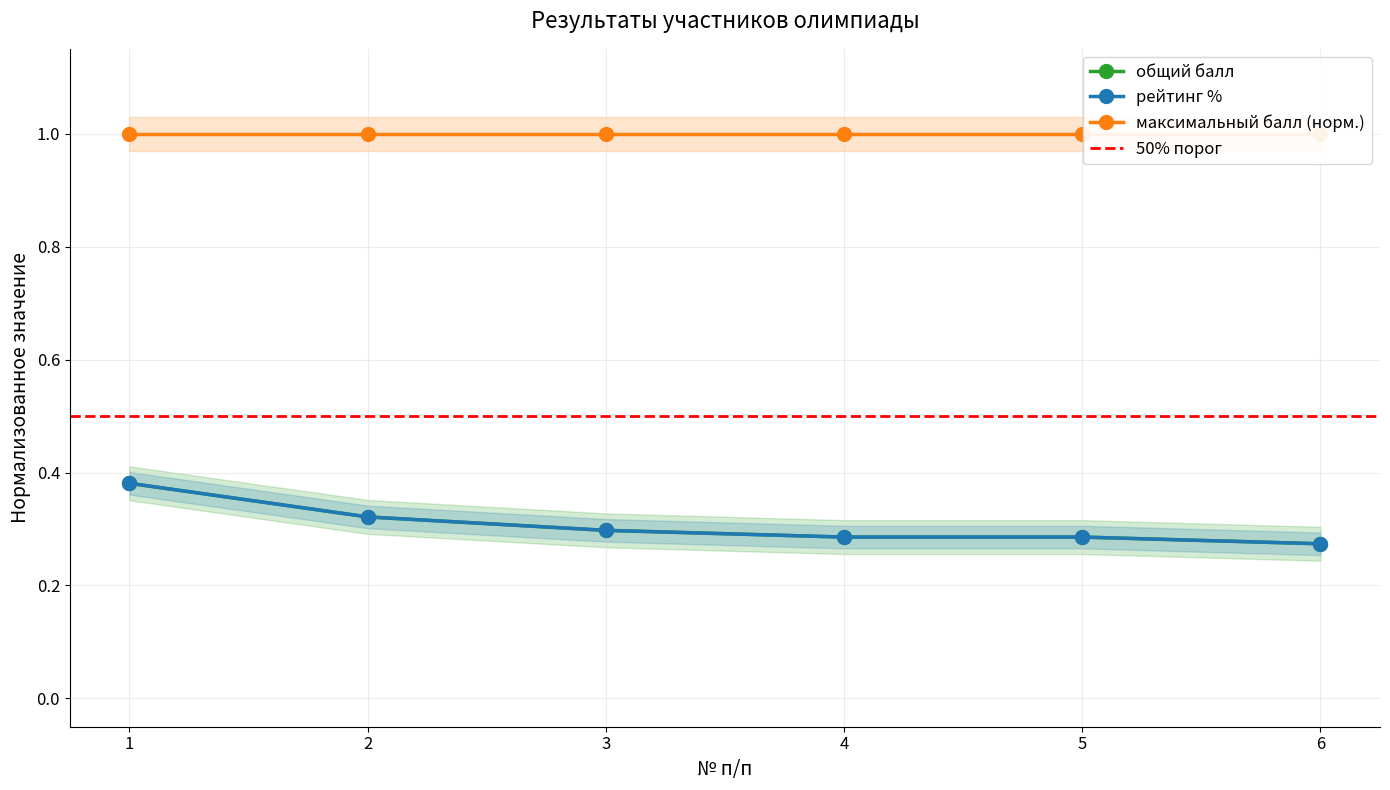

What is the sum of all рейтинг % values?

1.8